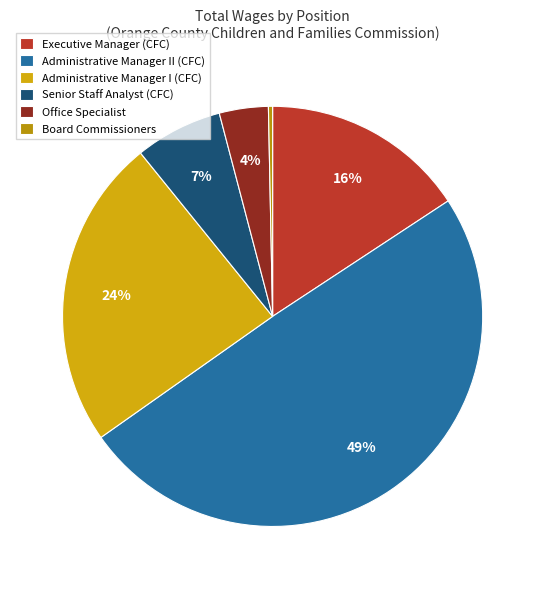

Which slice is the largest?

Administrative Manager II (CFC)